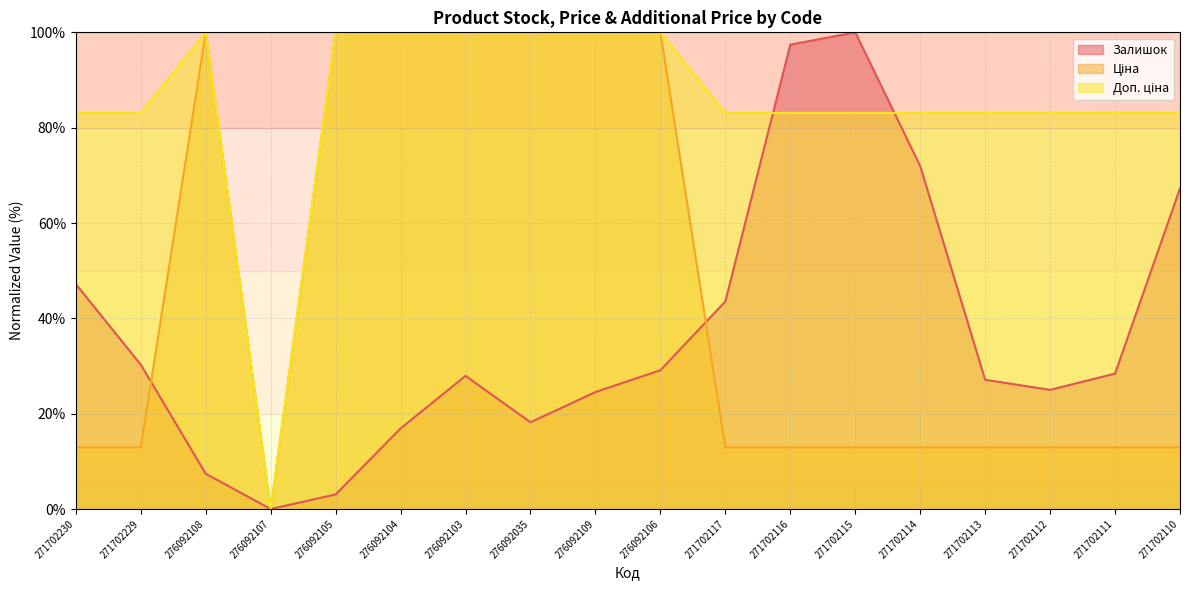

At which category is the sum across all series the highest?

276092106